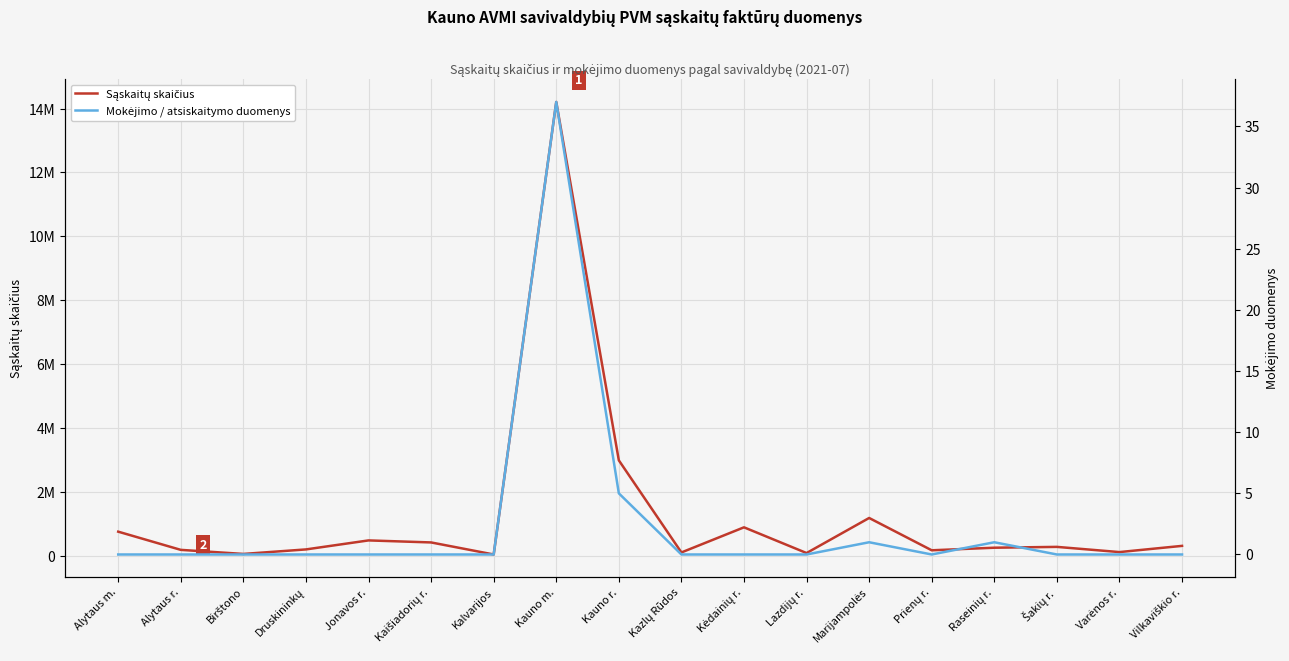

What is the label of the 9th point from the left?

Kauno r.